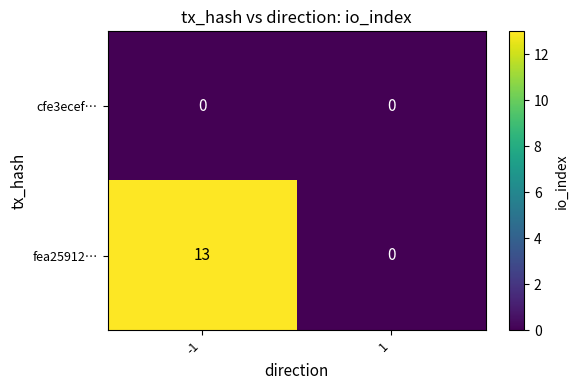

True or false: fea25912… has a value of 7 at 1.

False